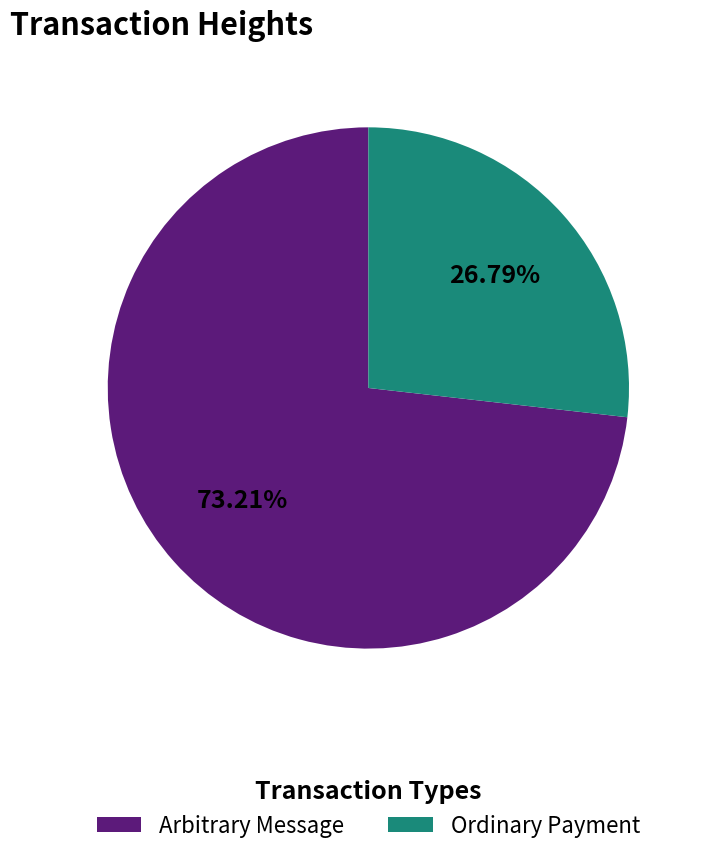

How many slices are in this pie chart?

2